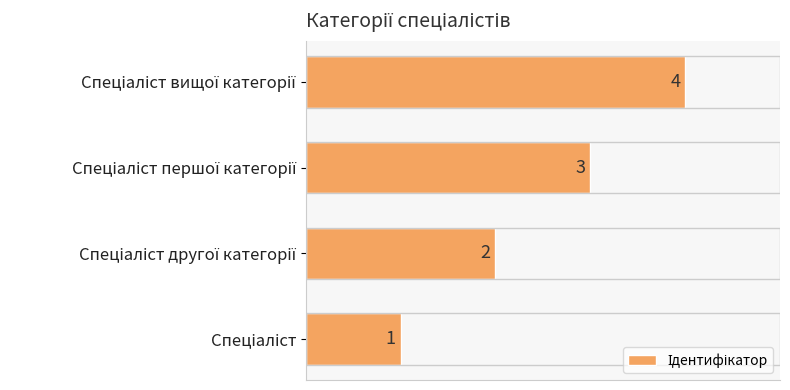

What is the difference between the second highest and second lowest values?

1